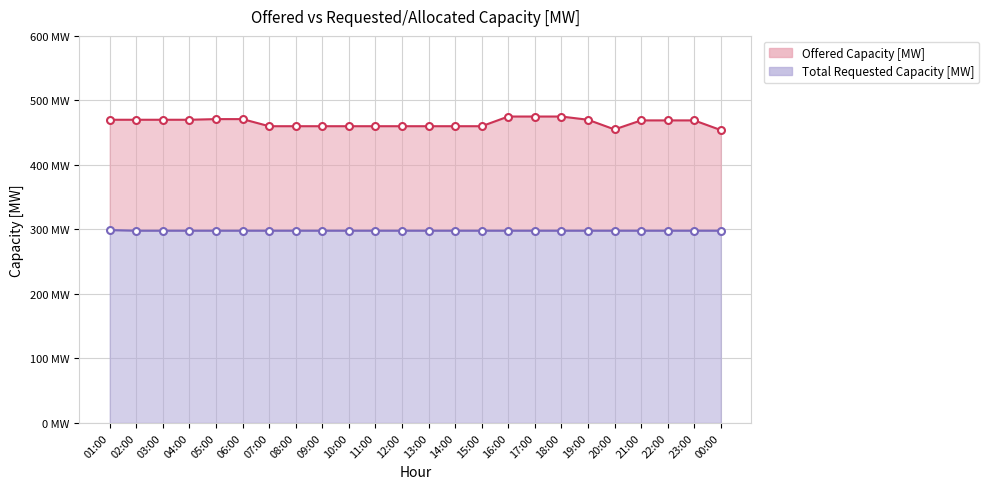

True or false: Offered Capacity [MW] and Total Requested Capacity [MW] cross at least once.

False